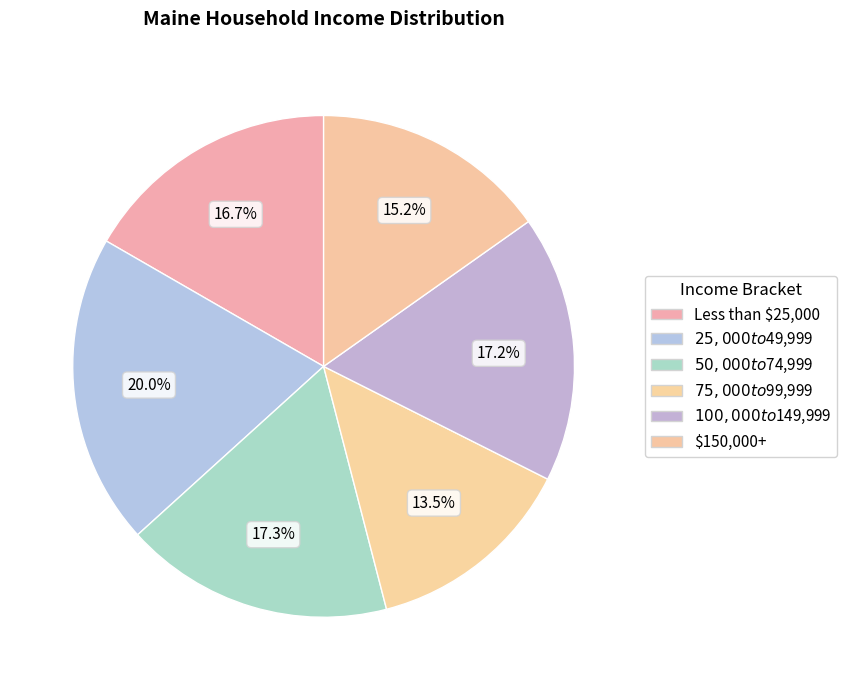

What is the ratio of the value at $25,000 to $49,999 to the value at $150,000+?

1.3